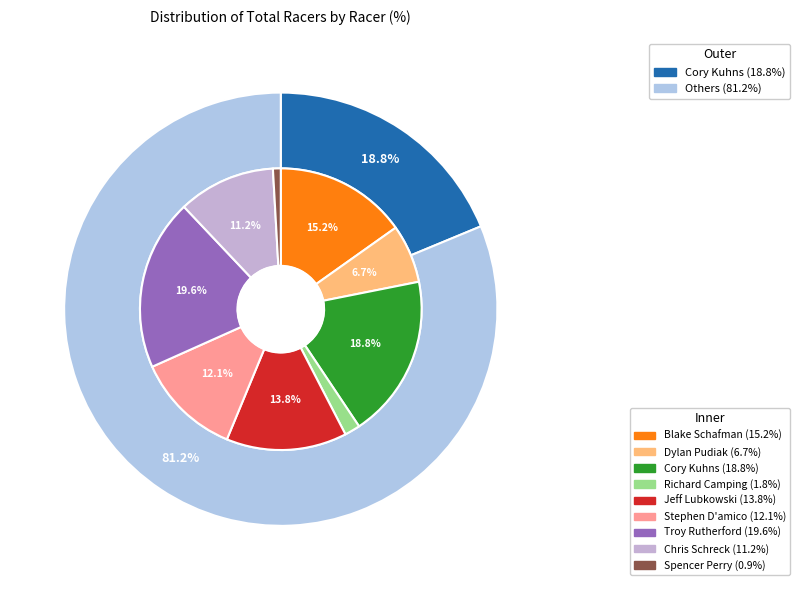

Which category has the biggest portion of the pie?

Troy Rutherford